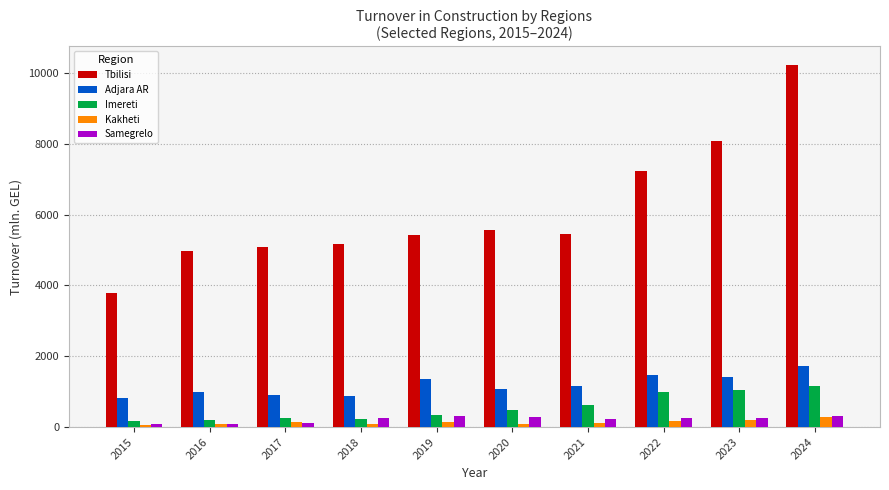

Read the Tbilisi value at 2021.

5450.3